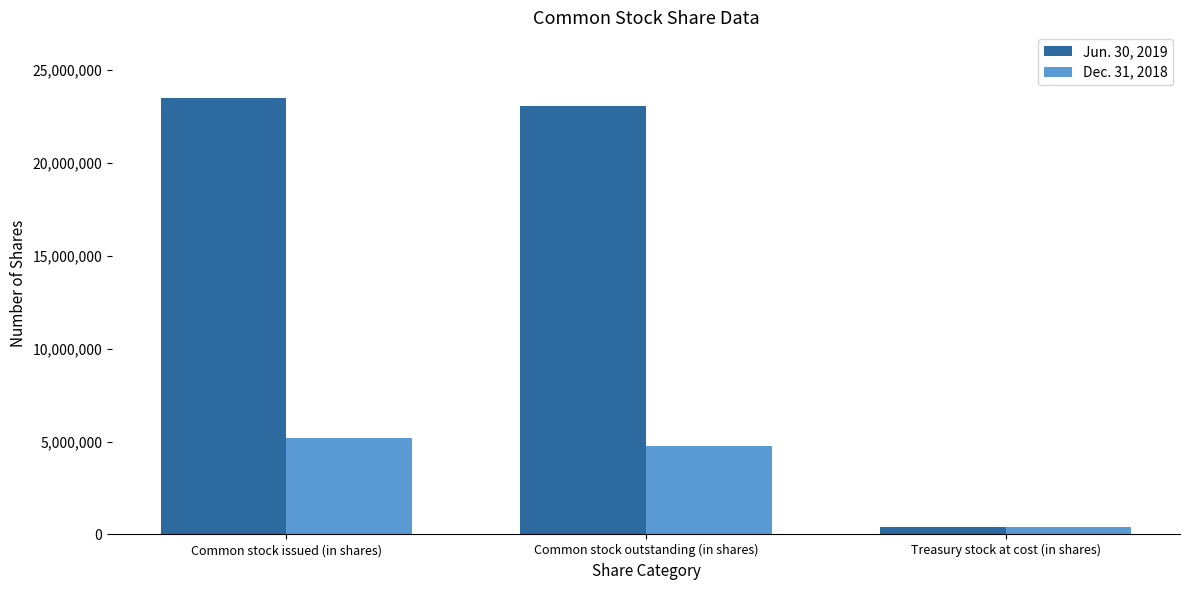

What is the difference between the second highest and minimum values in the Jun. 30, 2019 series?

22660824